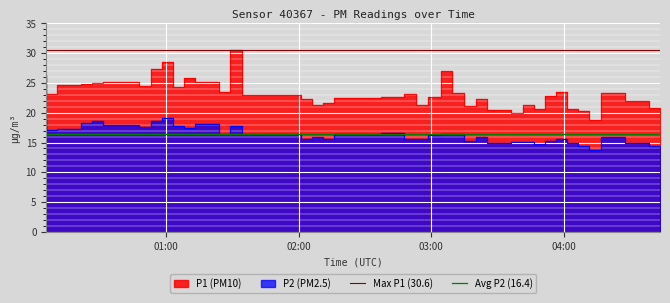

What is the average value of the P1 series?

23.3